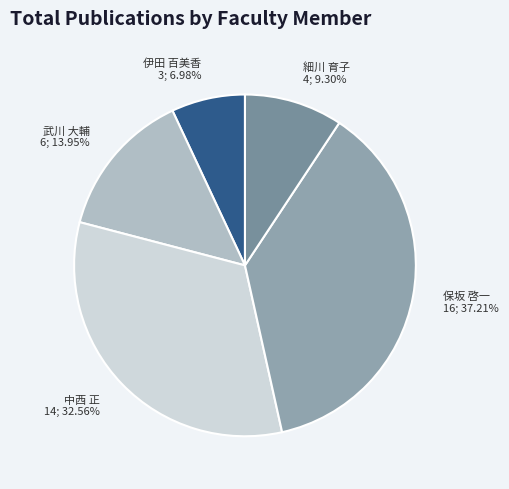

How many segments does this pie chart have?

5